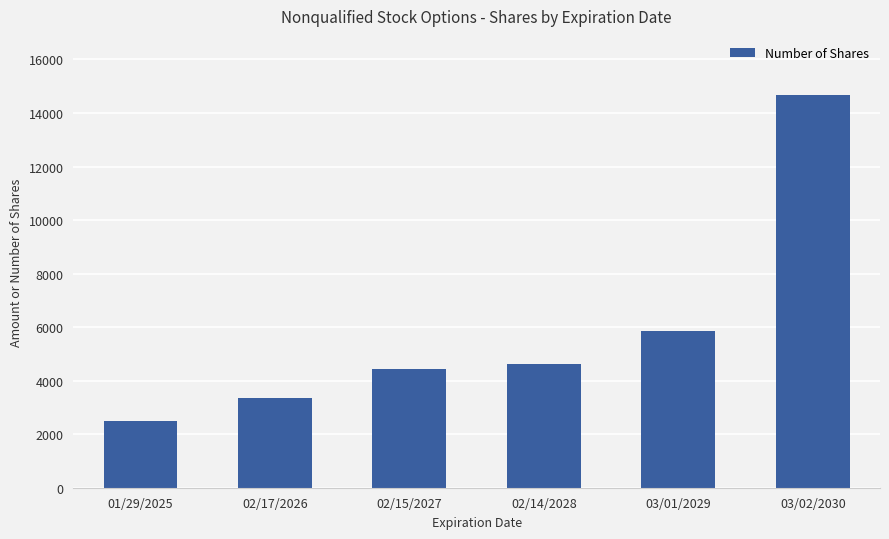

What is the difference between the second highest and minimum values?

3360